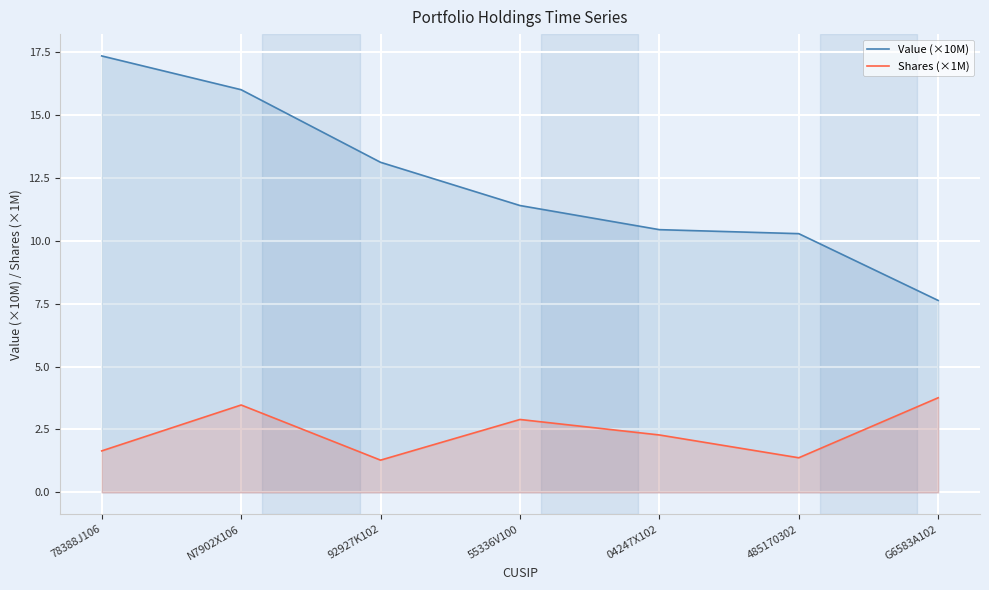

Reading right to left, transcribe all the data shown in this chart.

Value (×10M): 7.6	10.3	10.4	11.4	13.1	16.0	17.3
Shares (×1M): 3.8	1.4	2.3	2.9	1.3	3.5	1.6